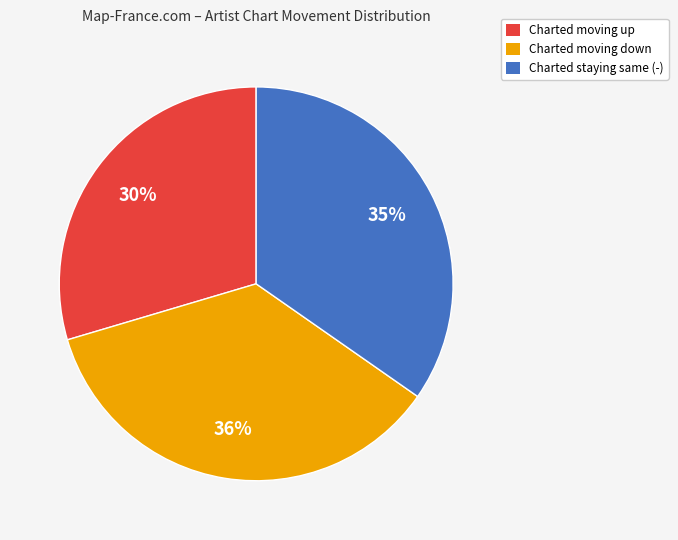

To the nearest percent, what is the average slice percentage?

33%